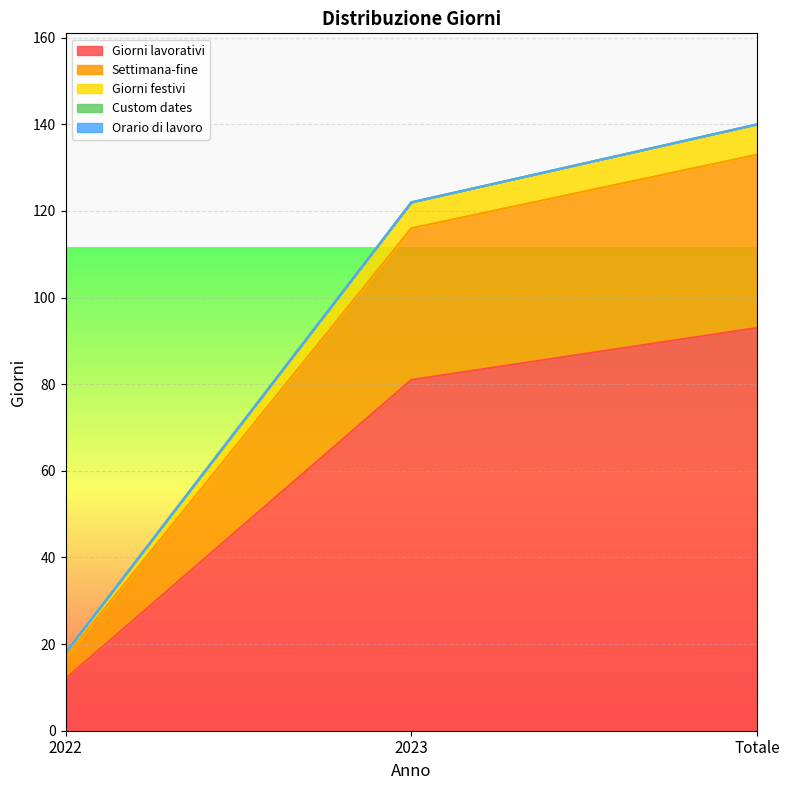

Reading left to right, what are all the values shown in this chart?

Giorni lavorativi: 12	81	93
Settimana-fine: 17	116	133
Giorni festivi: 18	122	140